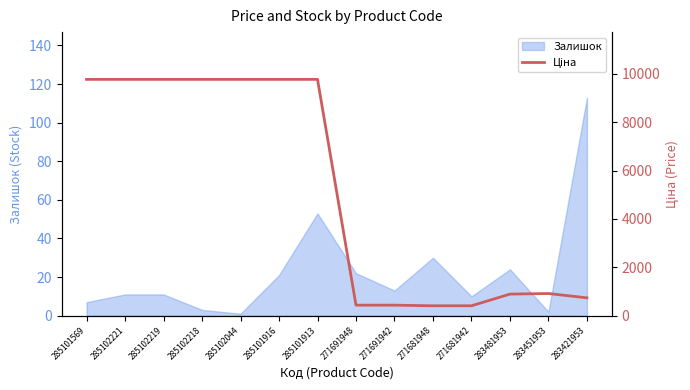

What is the highest value of the Залишок series?

113